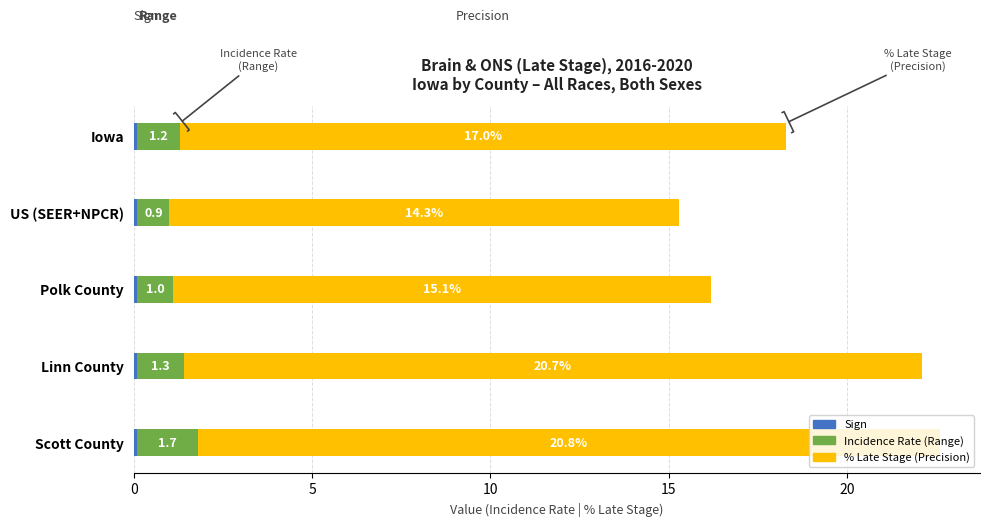

What is the total value across all series at Scott County?

22.6